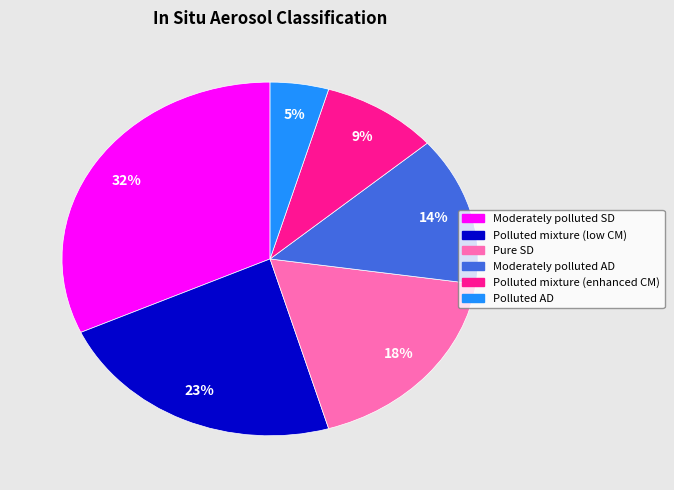

Do Moderately polluted AD and Polluted mixture (enhanced CM) together represent more than half of the pie?

No